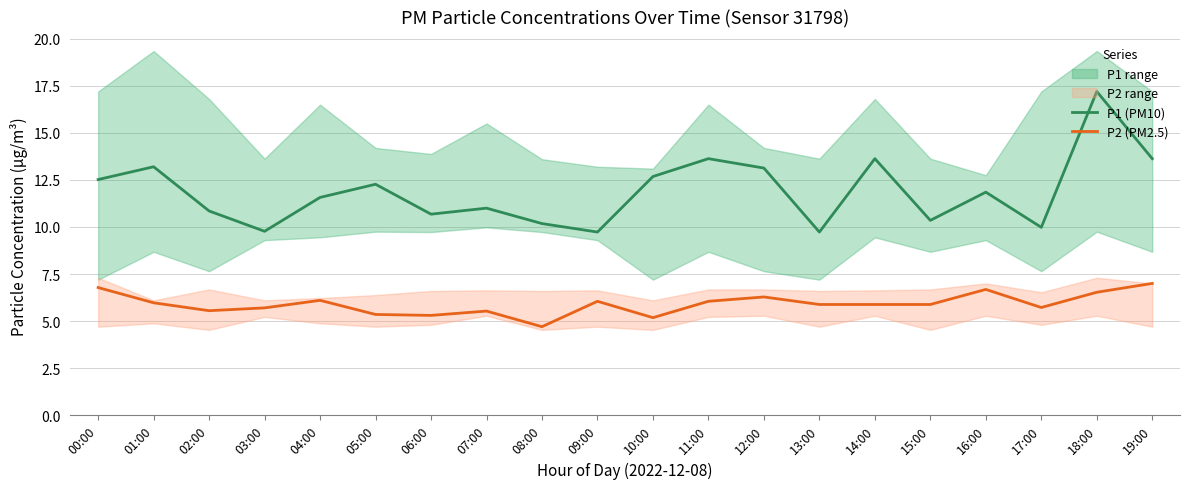

What is the difference between the P2 (PM2.5) values at 00:00 and 03:00?

1.1